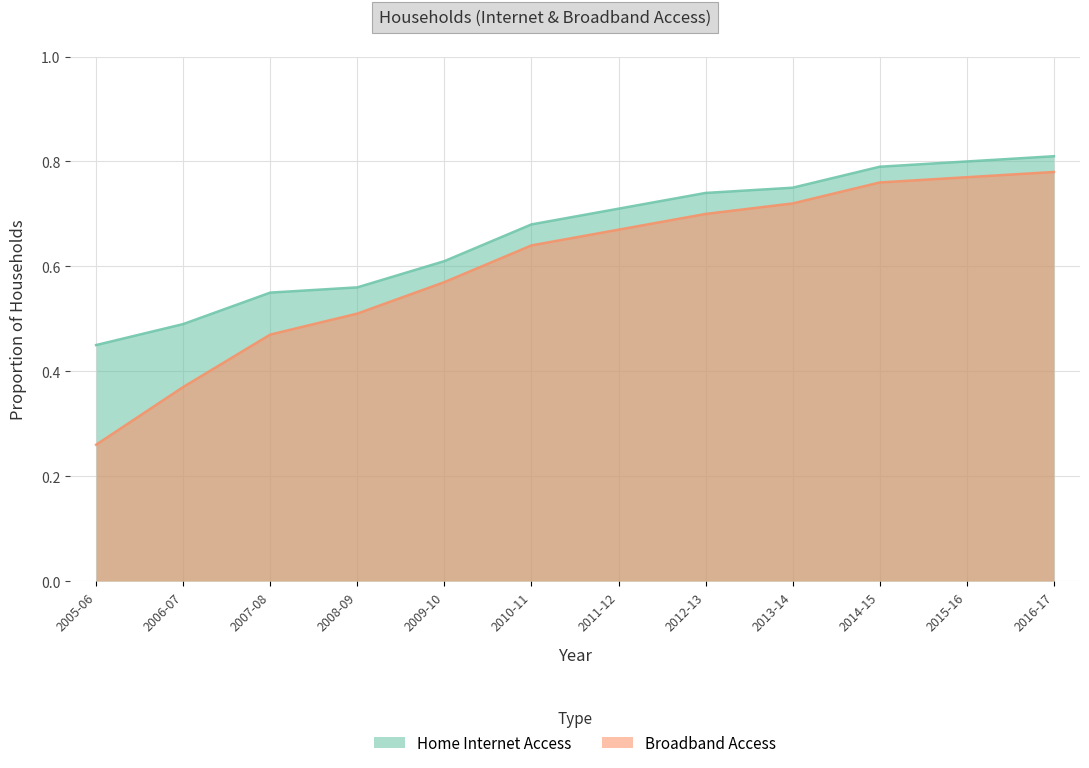

What is the difference between the Broadband Access values at 2009-10 and 2015-16?

0.2